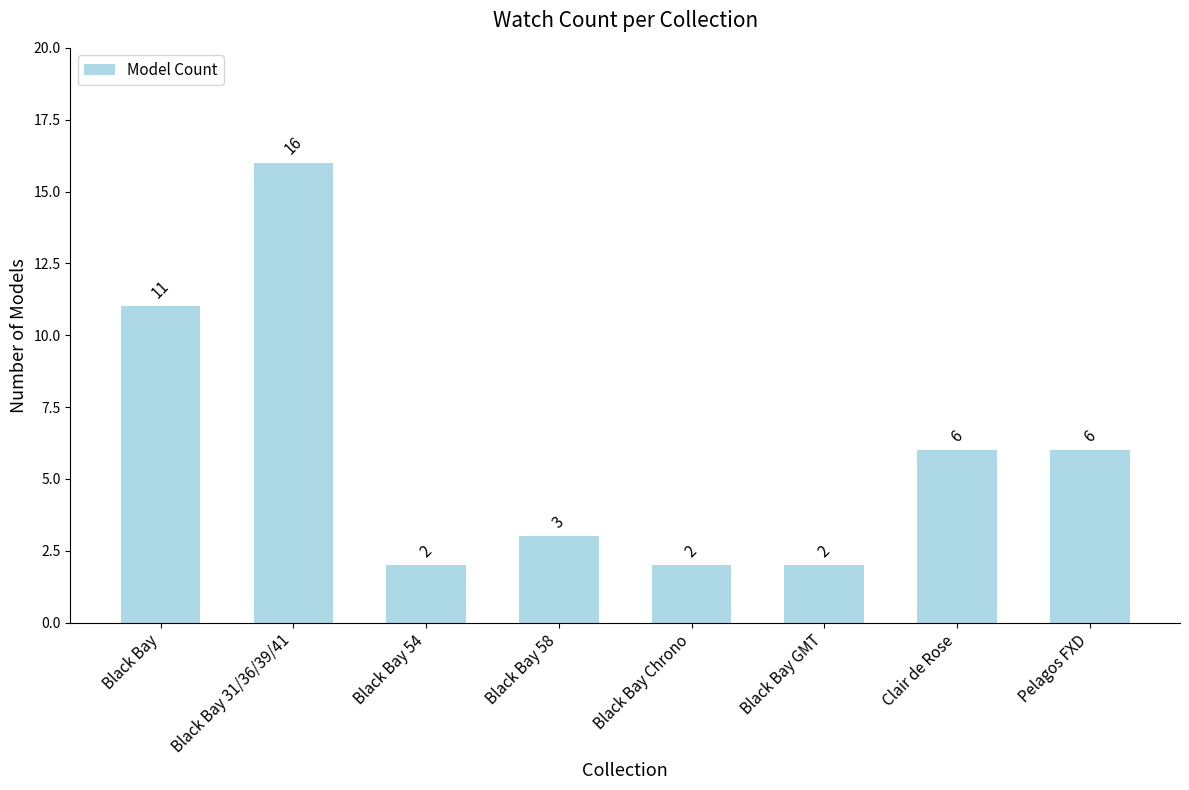

At which label does the data first exceed 6?

Black Bay